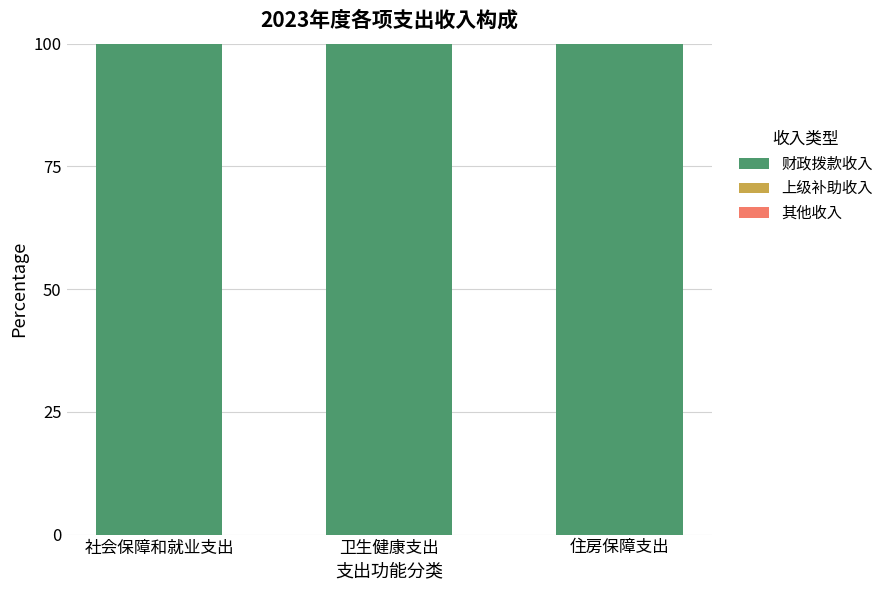

What is the label of the 2nd bar from the right?

卫生健康支出